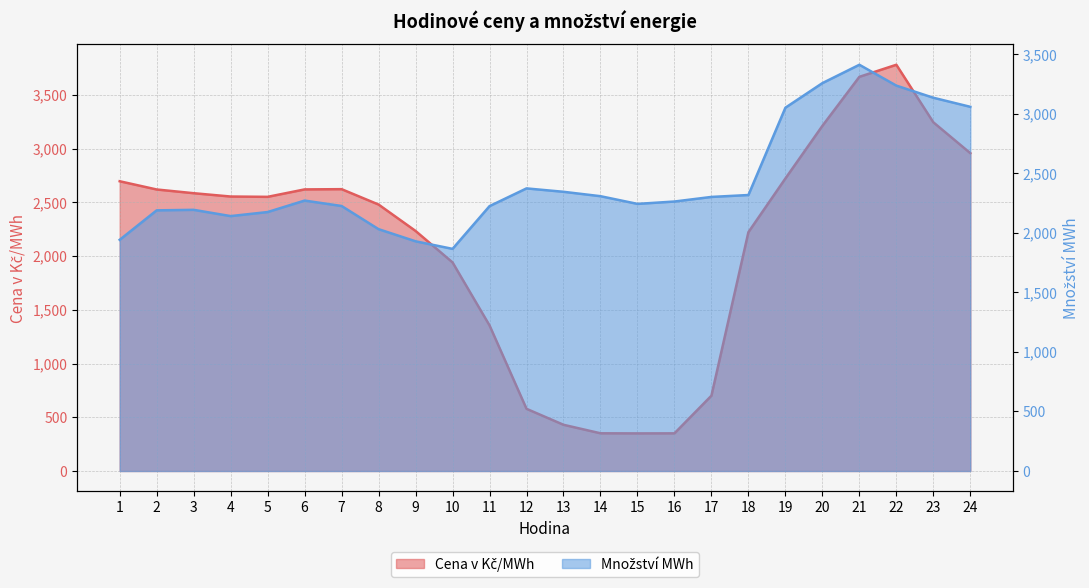

Reading left to right, extract all data points from this chart.

Cena v Kč/MWh: 1=2696.4	2=2619.7	3=2585.1	4=2554.2	5=2551.2	6=2620.5	7=2622.7	8=2479.5	9=2233.9	10=1941.1	11=1354.8	12=578.8	13=430.1	14=351.0	15=350.0	16=350.5	17=700.9	18=2222.6	19=2722.1	20=3211.8	21=3668.0	22=3780.3	23=3244.9	24=2957.5
Množství MWh: 1=1942.0	2=2189.6	3=2194.0	4=2141.4	5=2175.4	6=2271.7	7=2226.3	8=2031.5	9=1929.6	10=1866.1	11=2225.0	12=2374.0	13=2345.5	14=2308.6	15=2243.9	16=2263.8	17=2302.4	18=2318.4	19=3051.8	20=3258.4	21=3412.6	22=3237.4	23=3135.6	24=3059.3